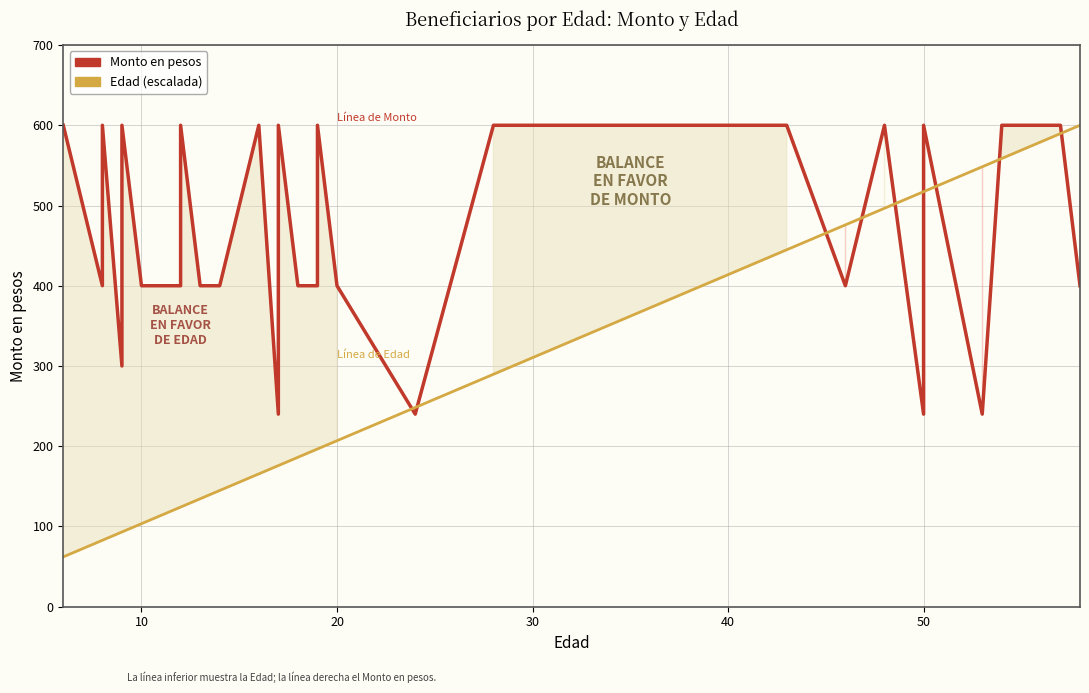

What is the lowest value of the Monto en pesos series?

240.0